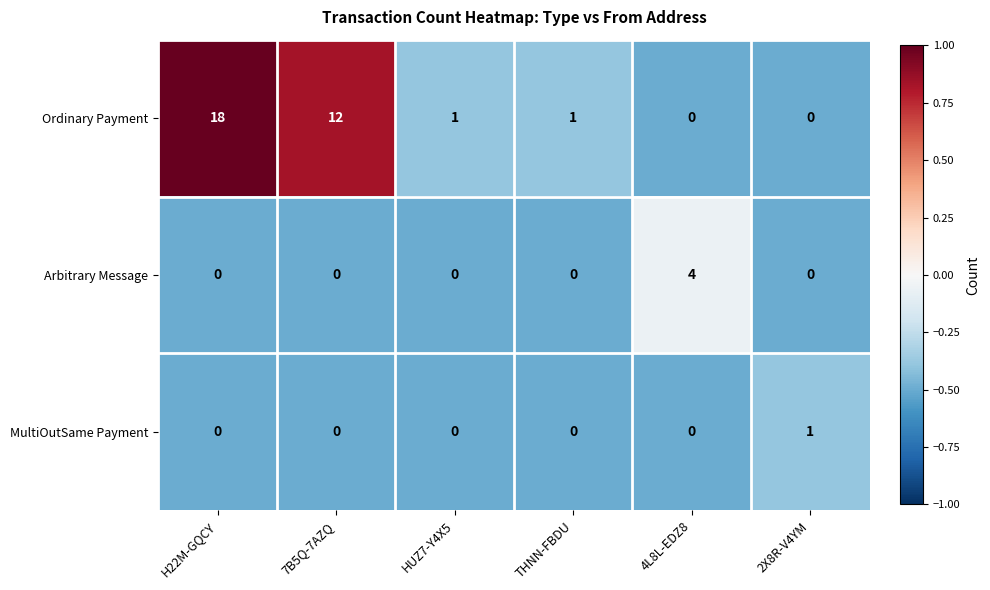

The Arbitrary Message series shows 0 at 7B5Q-7AZQ. True or false?

True